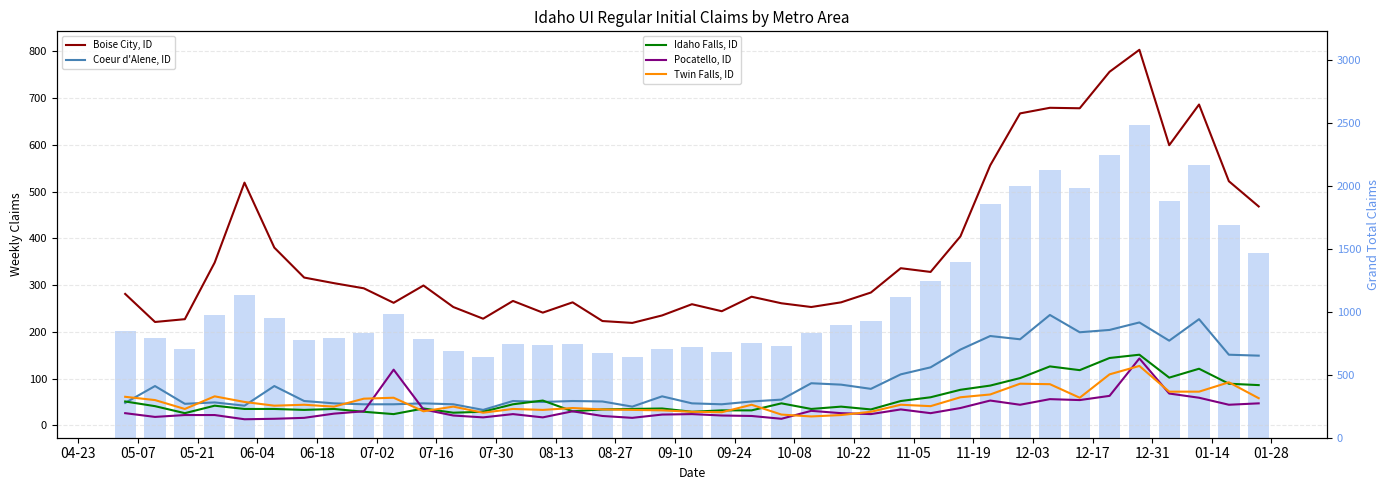

What is the value of the Coeur d'Alene, ID bar at the 22nd from the left?

51